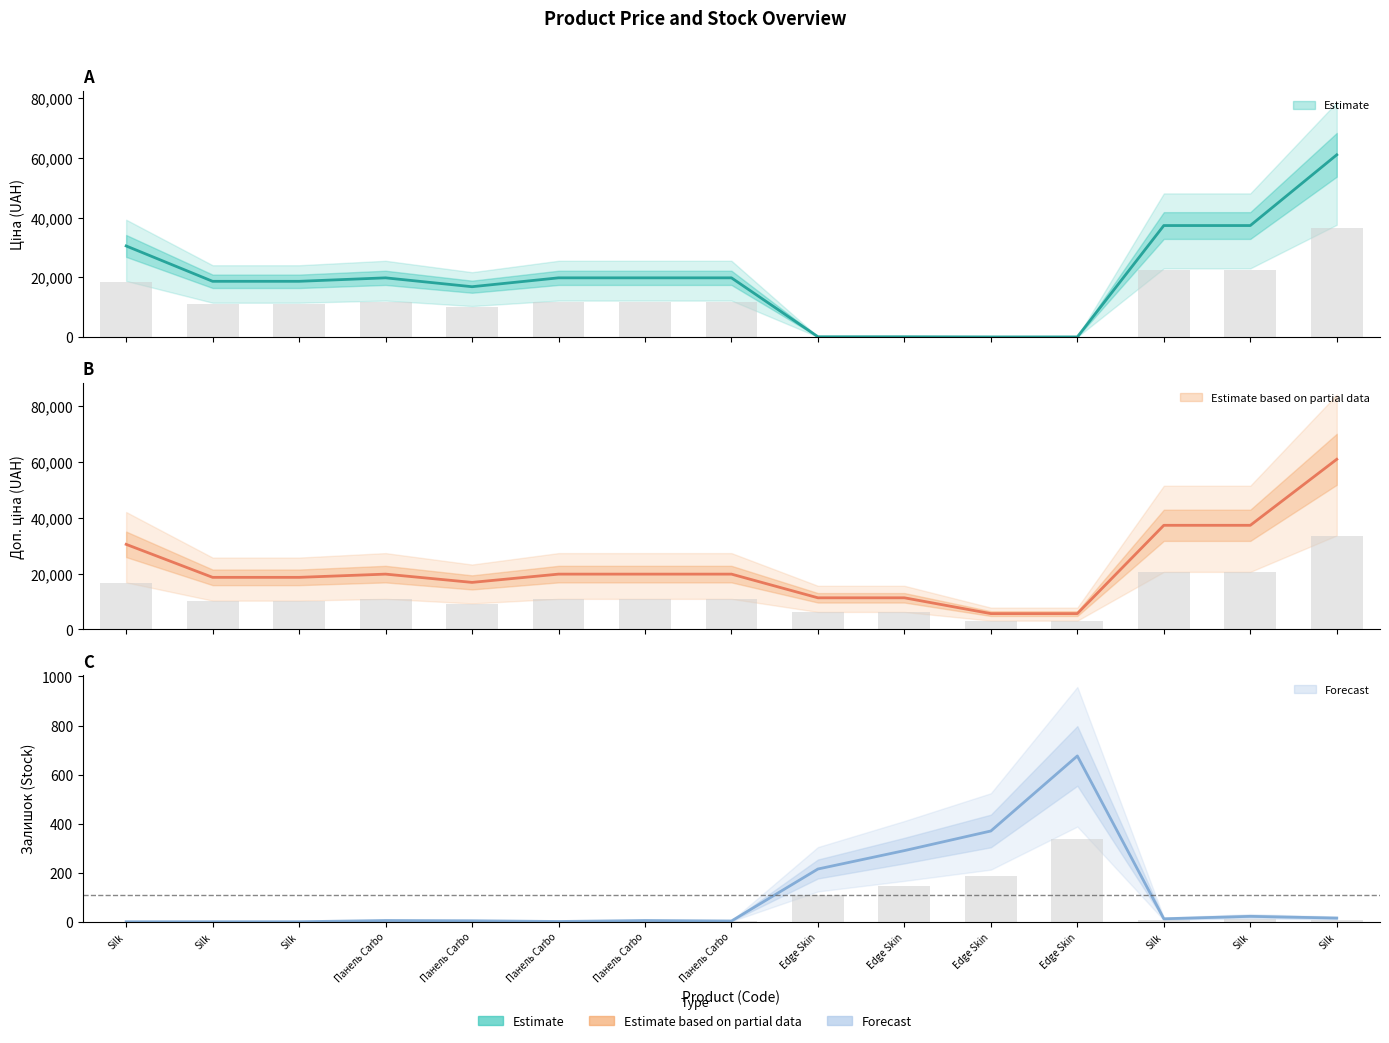

Are the bars horizontal?

No